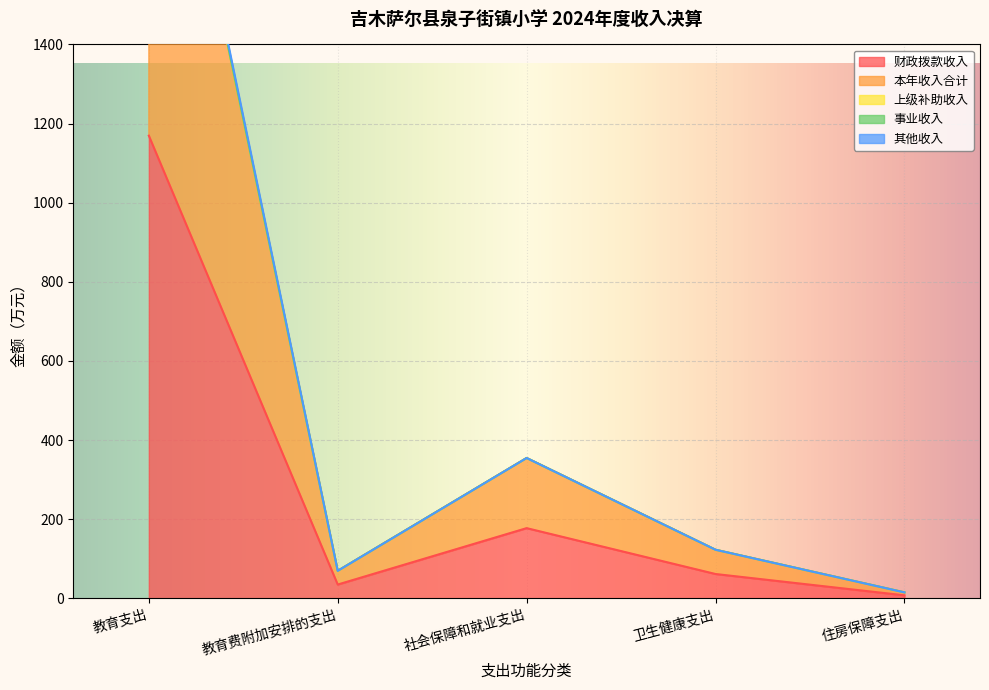

Reading left to right, list all the values displayed in this chart.

财政拨款收入: 教育支出=1169.4	教育费附加安排的支出=34.7	社会保障和就业支出=177.3	卫生健康支出=61.3	住房保障支出=7.5
本年收入合计: 教育支出=2367.4	教育费附加安排的支出=69.5	社会保障和就业支出=354.6	卫生健康支出=122.7	住房保障支出=15.0
其他收入: 教育支出=2353.1	教育费附加安排的支出=69.5	社会保障和就业支出=354.6	卫生健康支出=122.7	住房保障支出=15.0